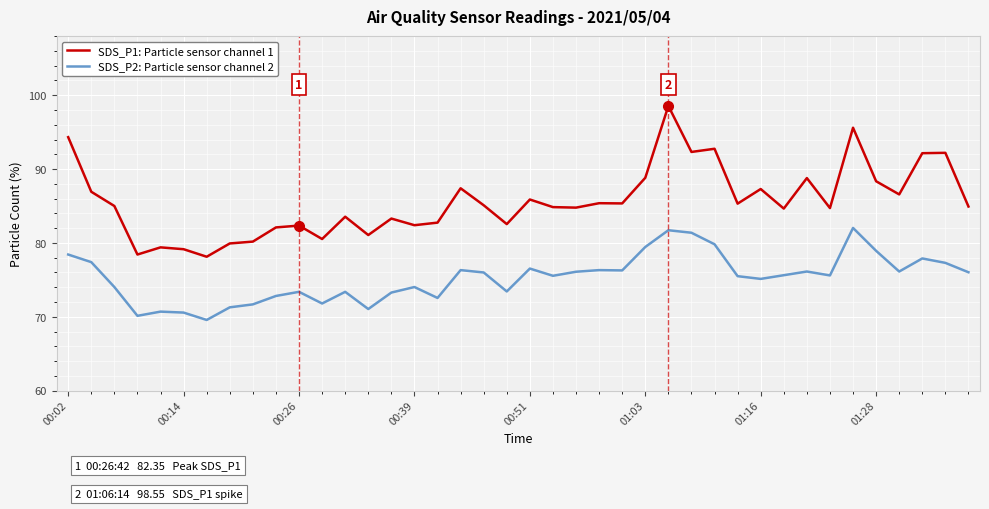

How many categories are shown in the chart?

40